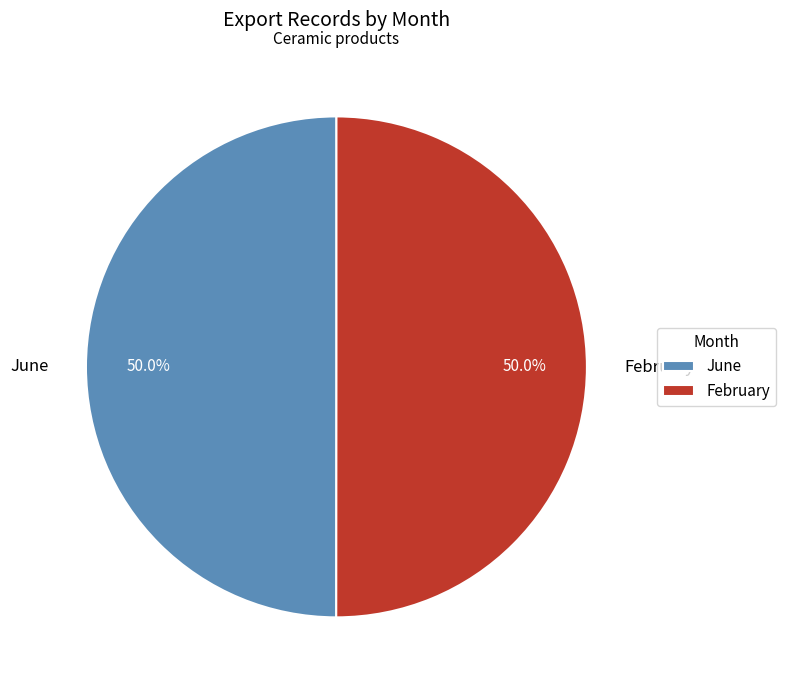

To the nearest percent, what is the combined percentage of February and June?

100%